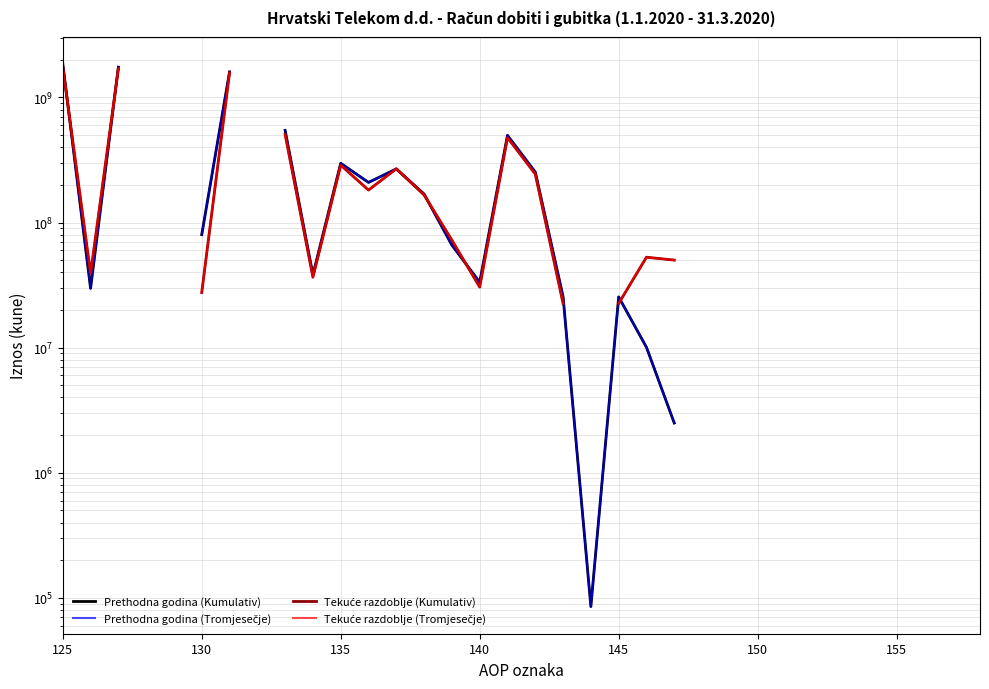

How many lines are shown in the chart?

4